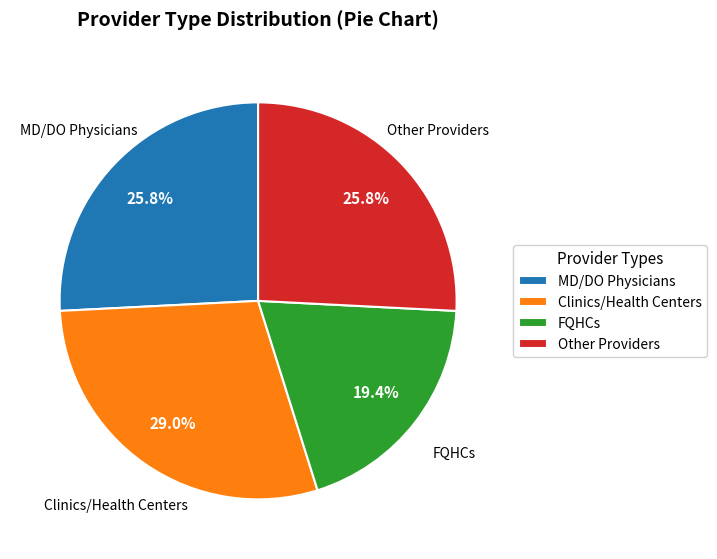

Is there a majority slice in this chart?

No